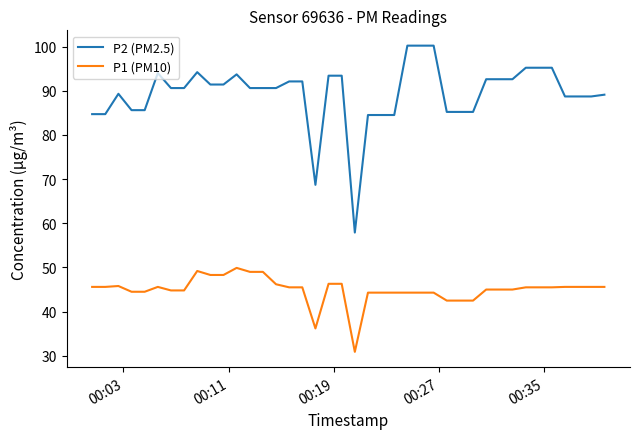

Rank the series by their maximum value, from highest to lowest.

P2 (PM2.5), P1 (PM10)